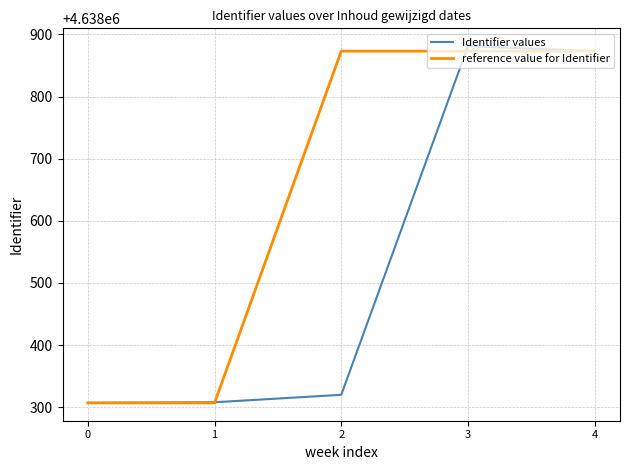

What is the difference between the reference value for Identifier values at 1 and 4?

566